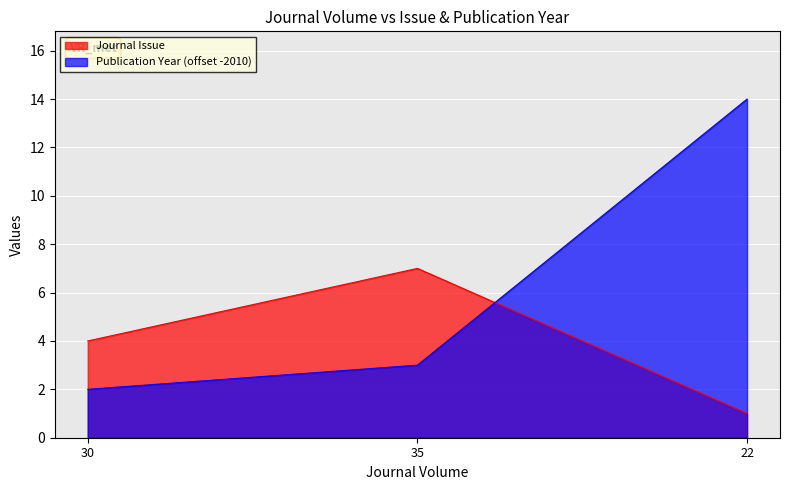

What is the minimum value for Journal Issue?

1